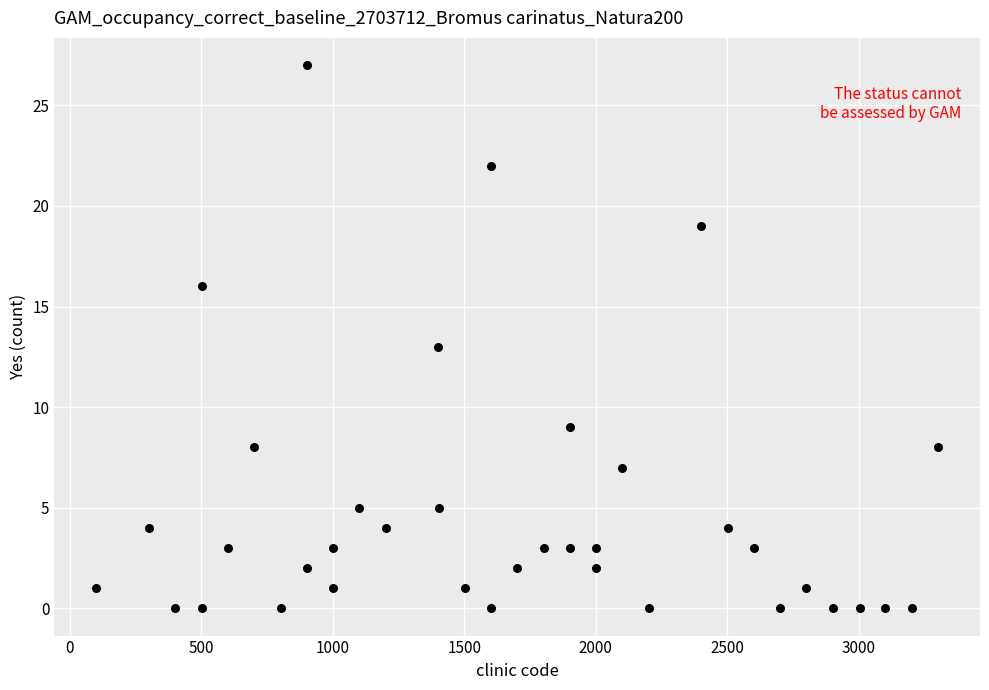

What is the range of X values (max minus min)?

3200